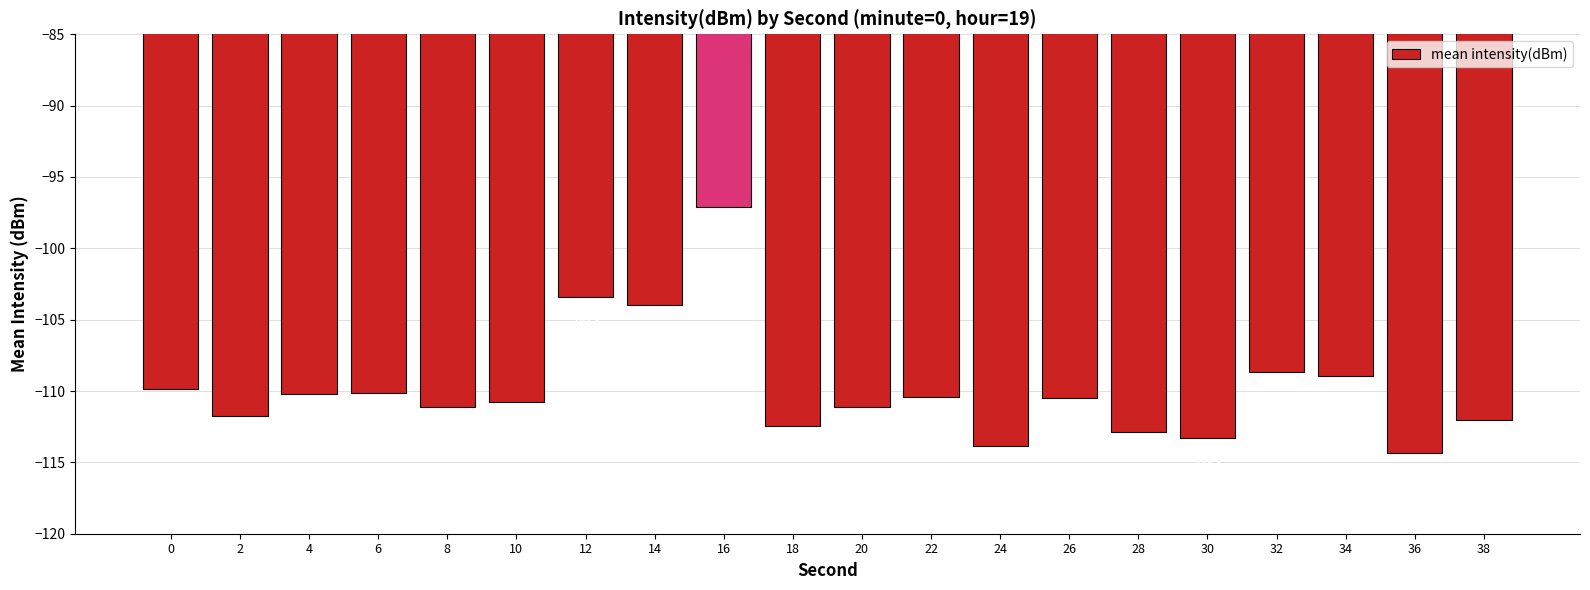

How many bars are there in total?

20